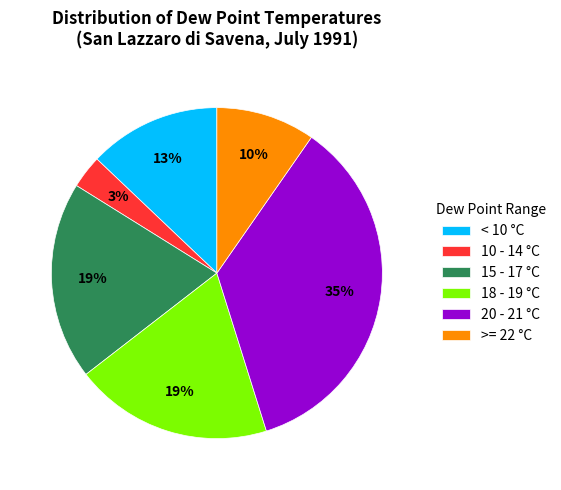

Does 15 - 17 °C account for over 50% of the chart?

No